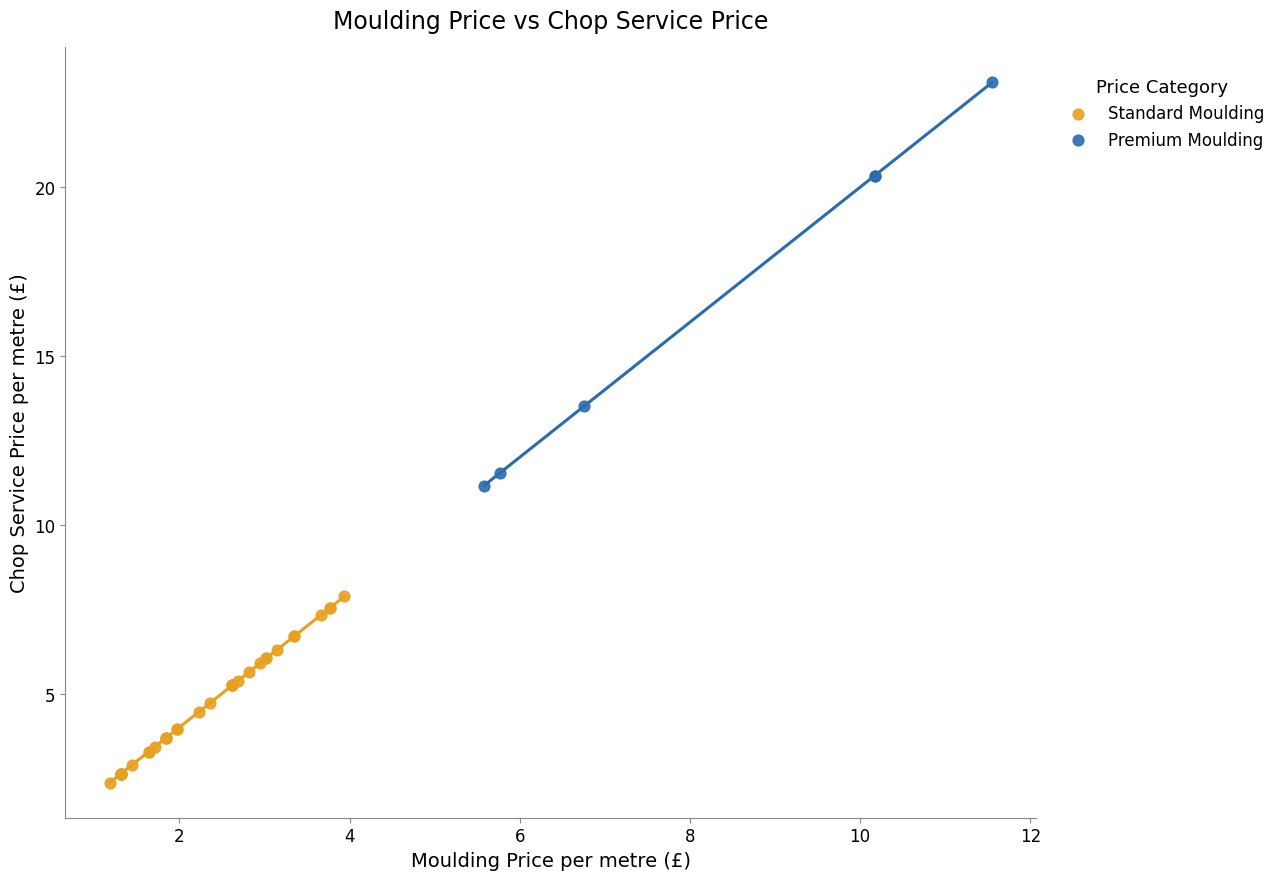

Which series has the largest Y range (max minus min)?

Premium Moulding